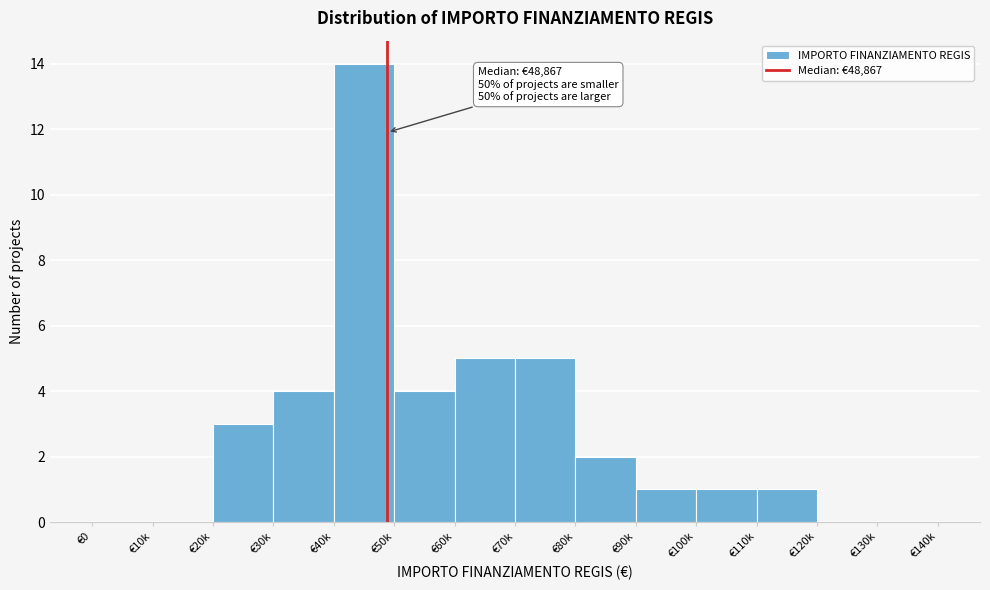

Reading right to left, what are all the values shown in this chart?

€130k=0	€120k=0	€110k=1	€100k=1	€90k=1	€80k=2	€70k=5	€60k=5	€50k=4	€40k=14	€30k=4	€20k=3	€10k=0	€0=0